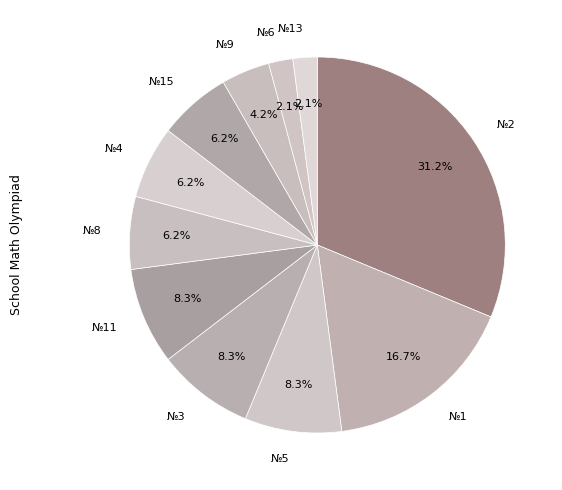

How many segments does this pie chart have?

11